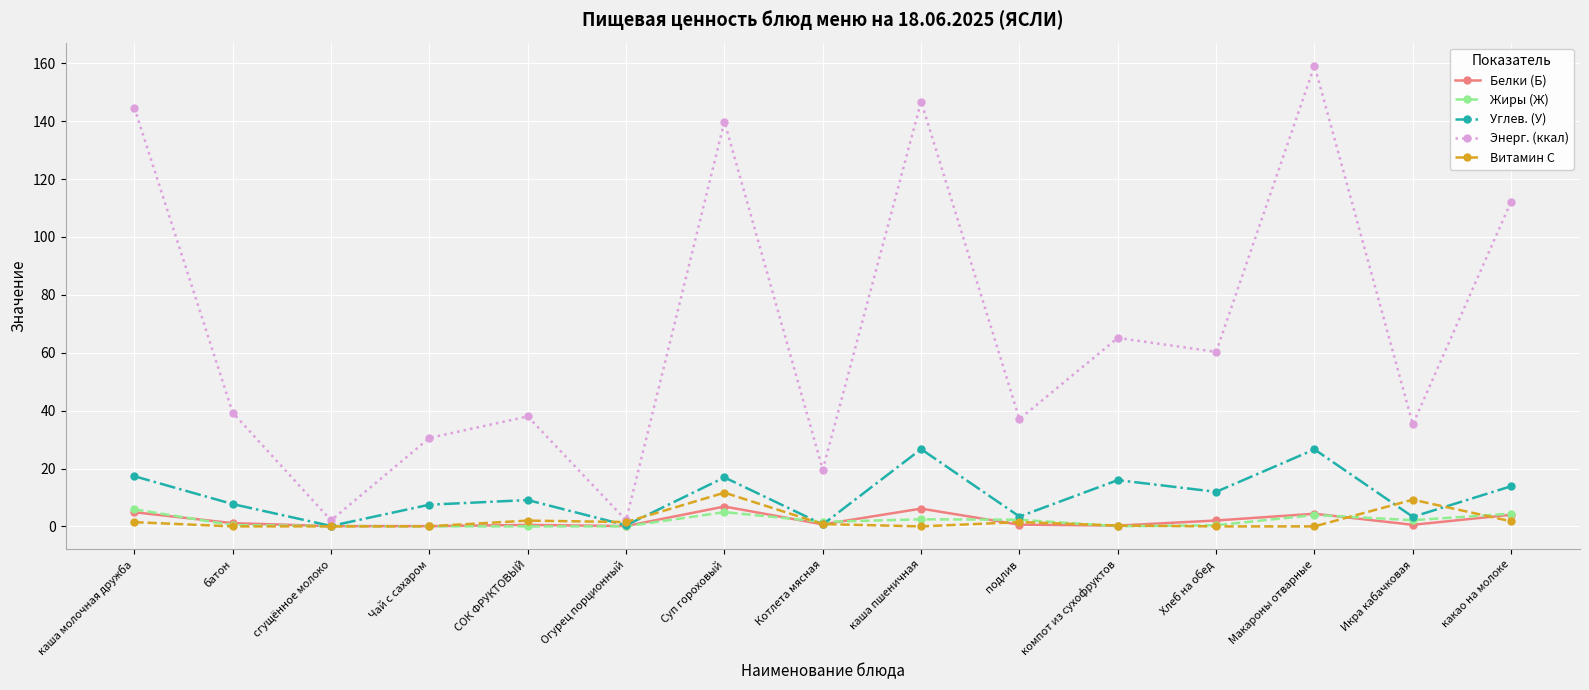

Which label corresponds to the largest value in the chart?

Макароны отварные